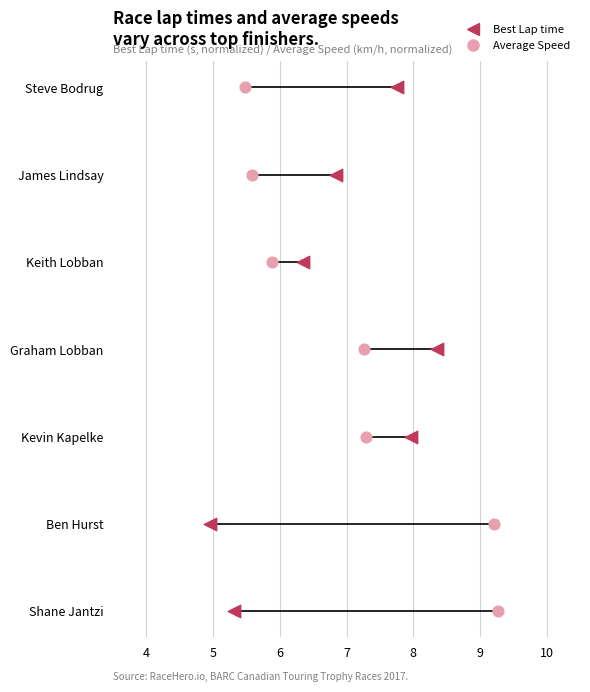

Which series reaches the maximum Y coordinate?

Best Lap time